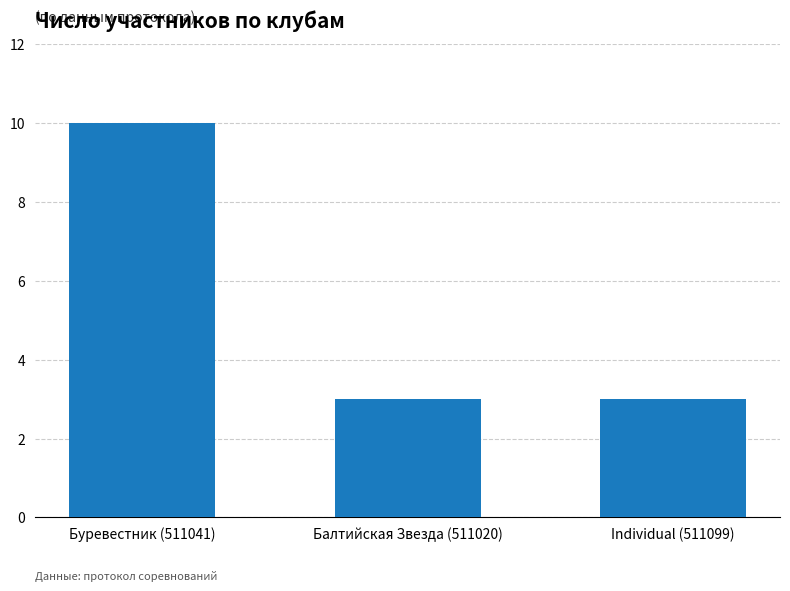

What is the label of the 1st bar from the left?

Буревестник (511041)